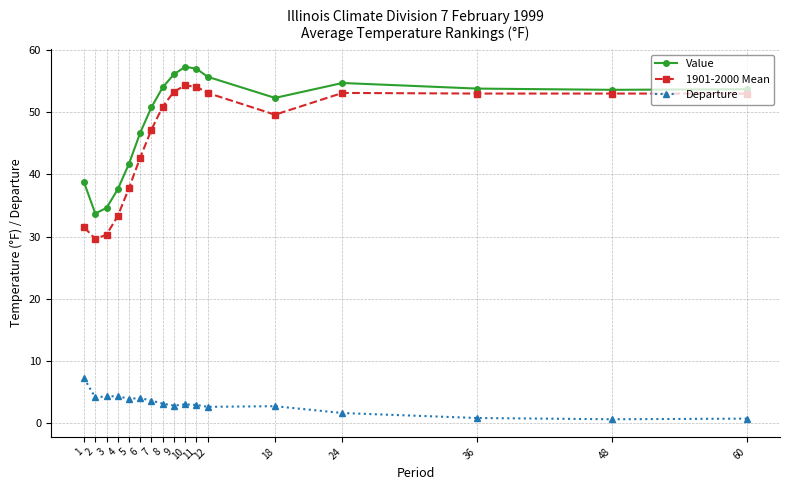

Which series has the largest total across all categories?

Value